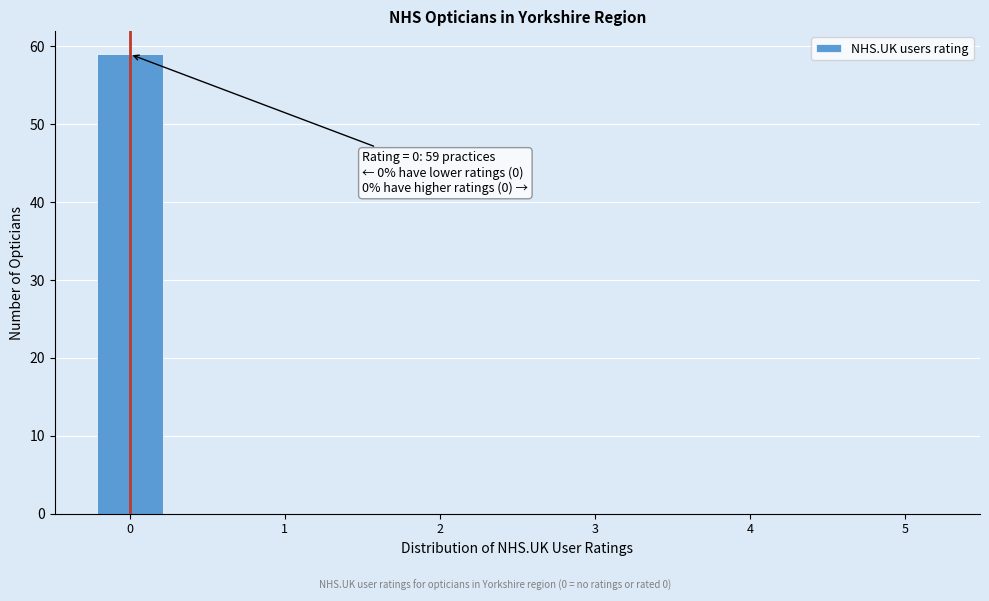

Which range on the x-axis has the tallest bar?

-0.25 to 0.25